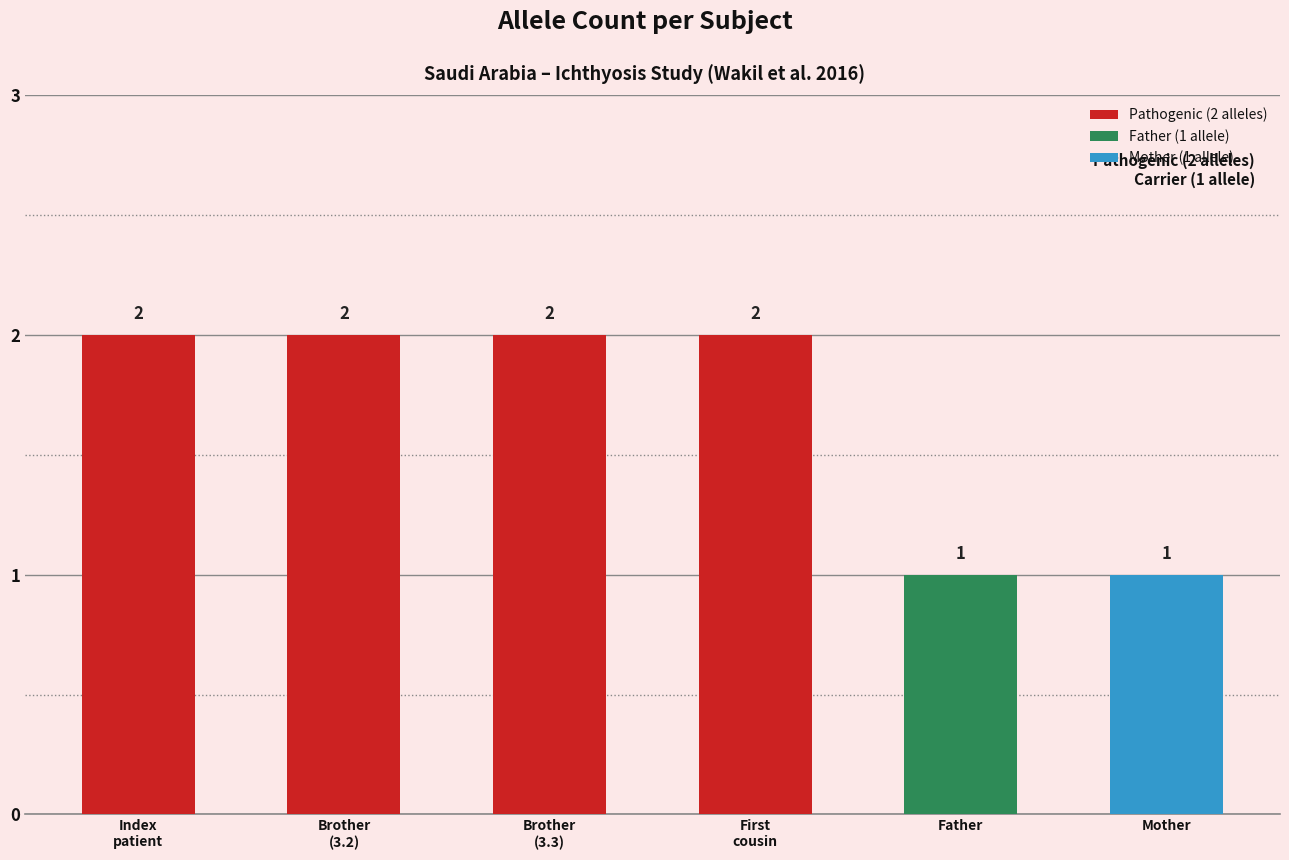

The chart shows a value of 1 at Brother
(3.2). True or false?

False